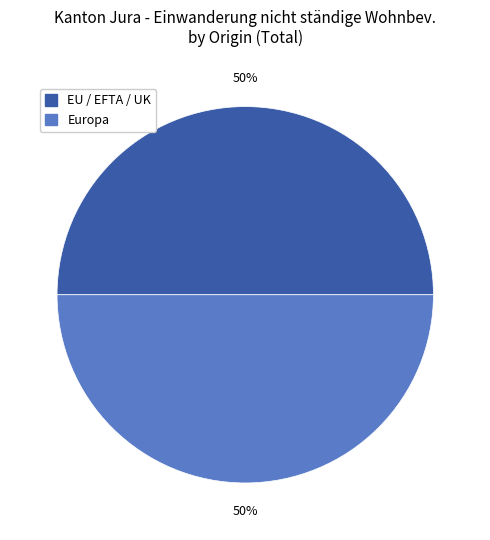

To the nearest percent, what is the average slice percentage?

50%